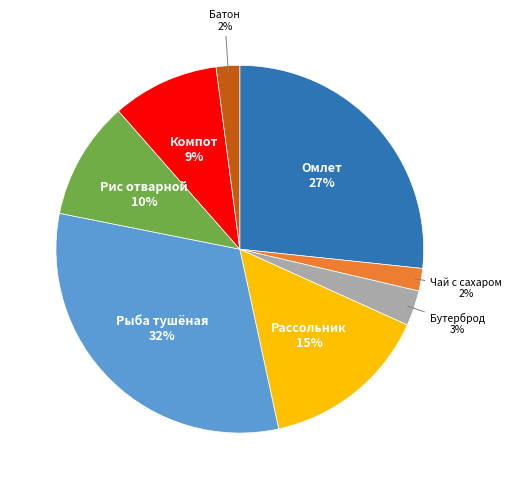

Count the number of slices in the pie.

8